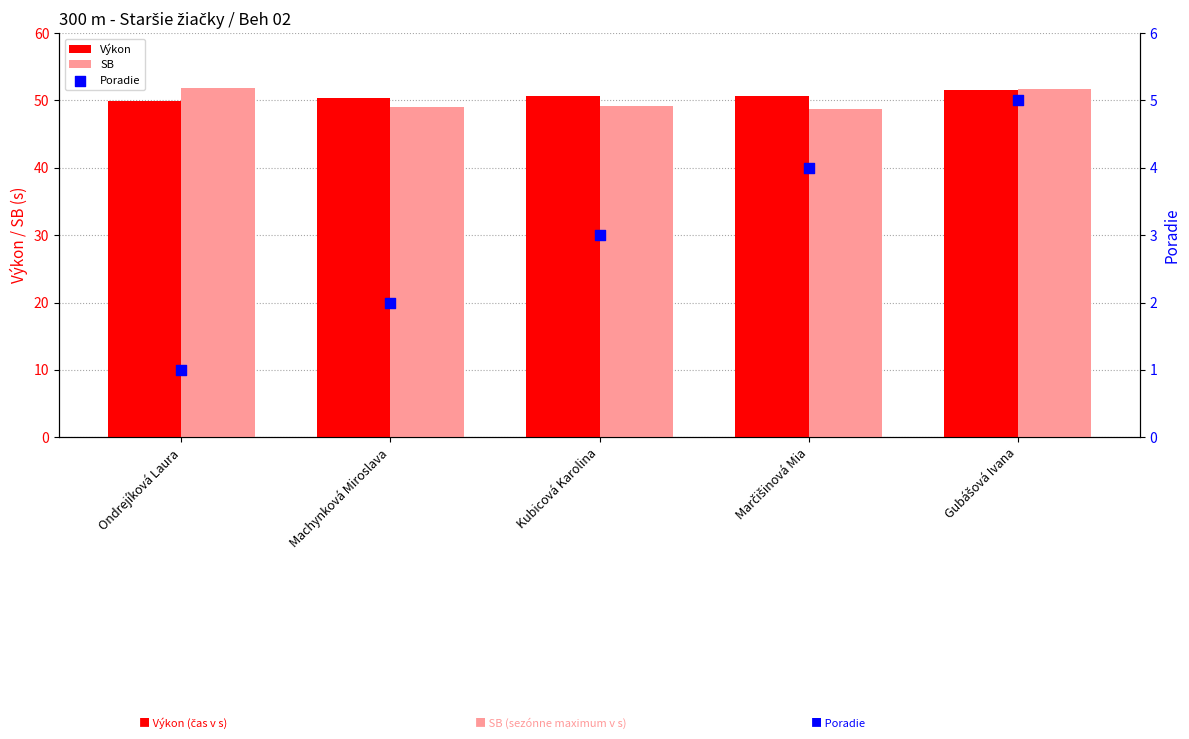

What is the total value across all series at Kubicová Karolina?

102.9